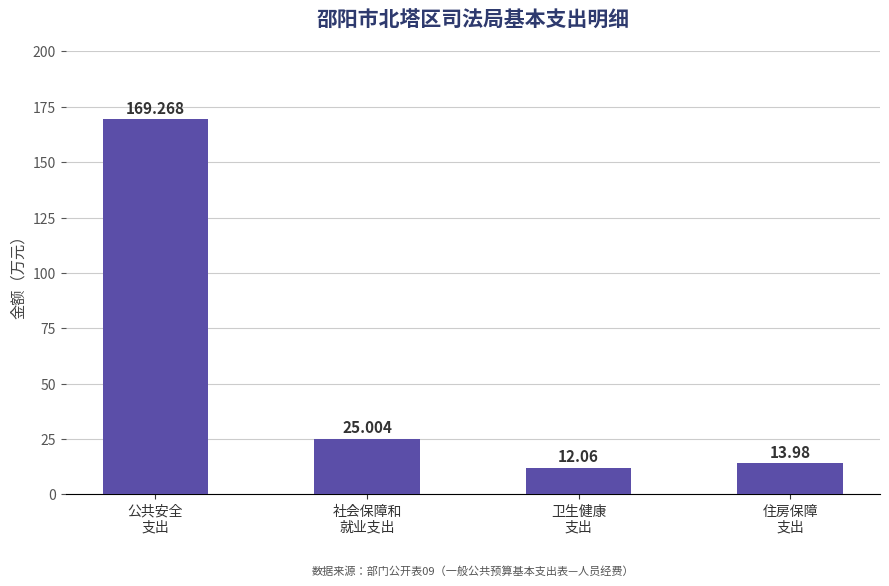

List the labels in order of value, smallest first.

卫生健康
支出, 住房保障
支出, 社会保障和
就业支出, 公共安全
支出